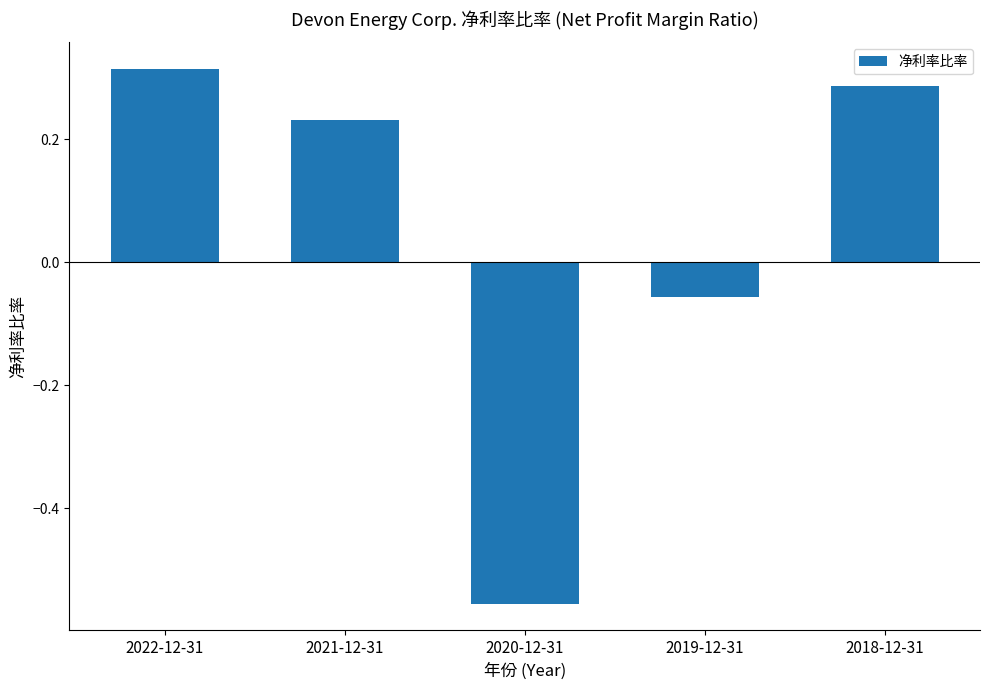

Rank the categories by value from lowest to highest.

2020-12-31, 2019-12-31, 2021-12-31, 2018-12-31, 2022-12-31